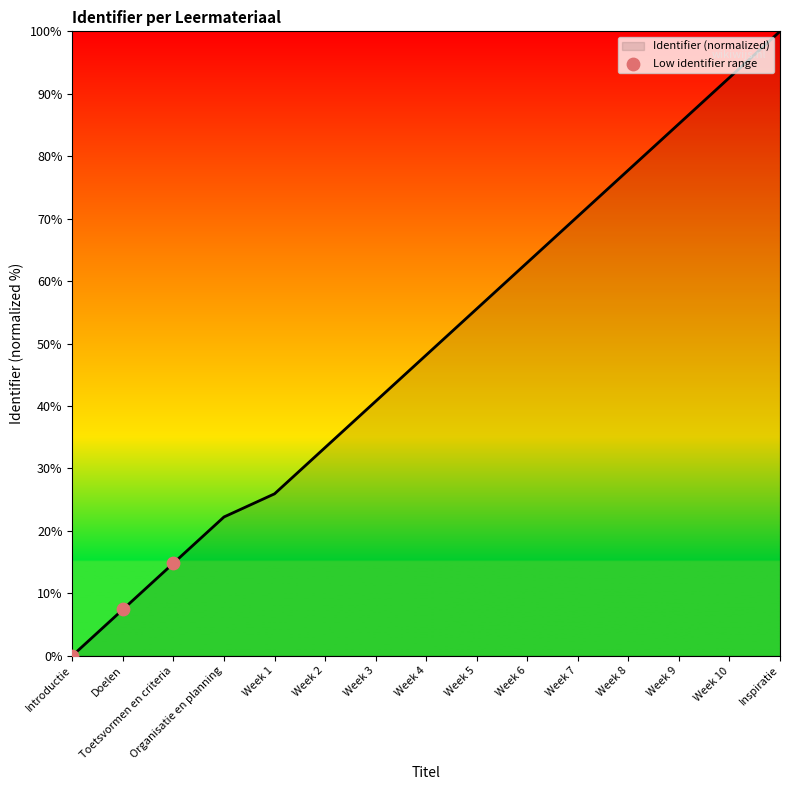

What is the change in value from Doelen to Toetsvormen en criteria?

+7.4